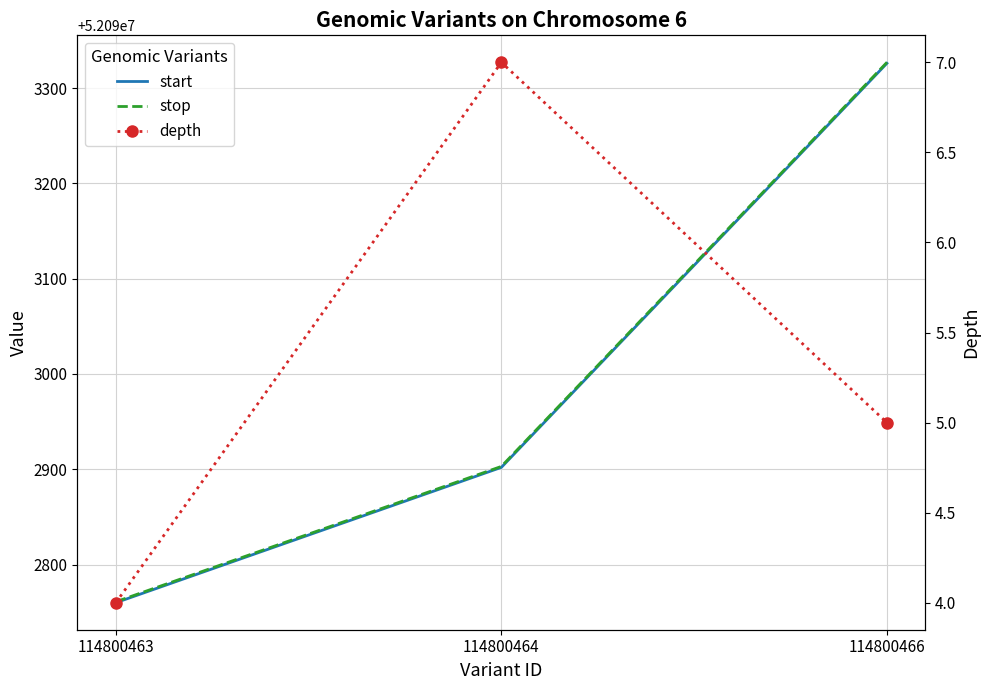

What is the difference between the second highest and minimum values in the stop series?

142